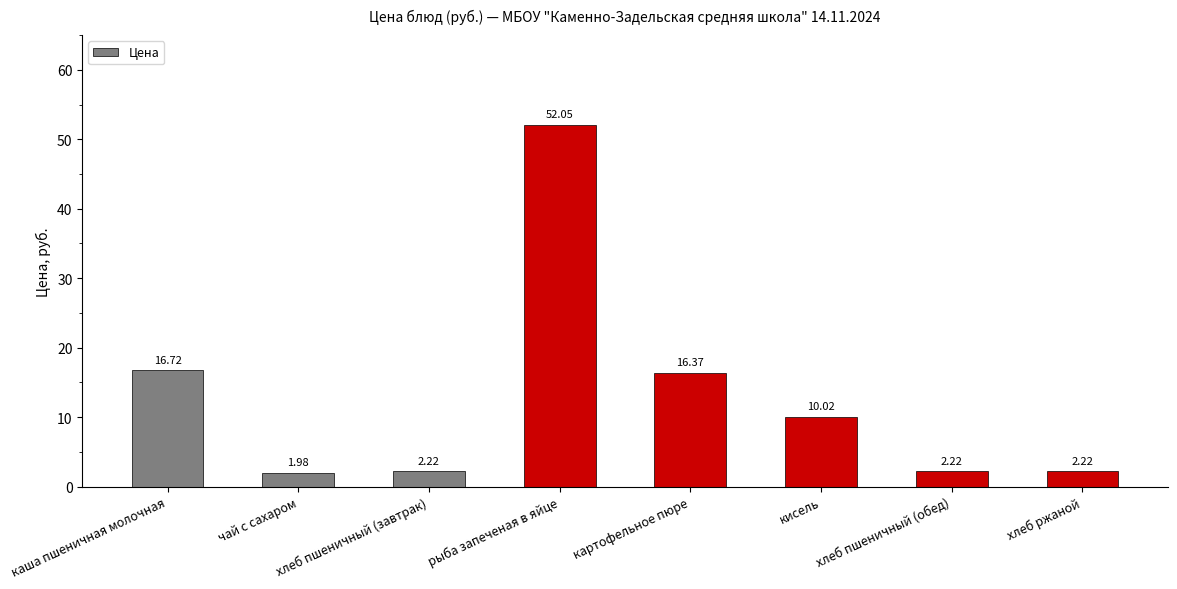

Which label corresponds to the largest value in the chart?

рыба запеченая в яйце